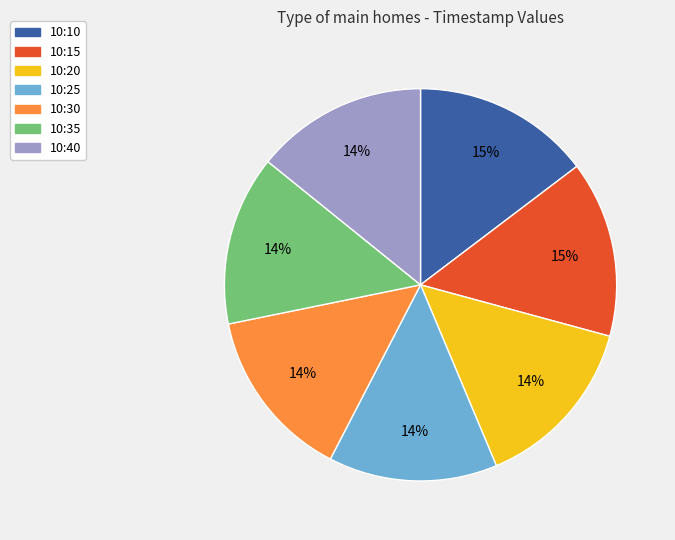

To the nearest percent, what is the difference between the largest and smallest slice percentages?

1%